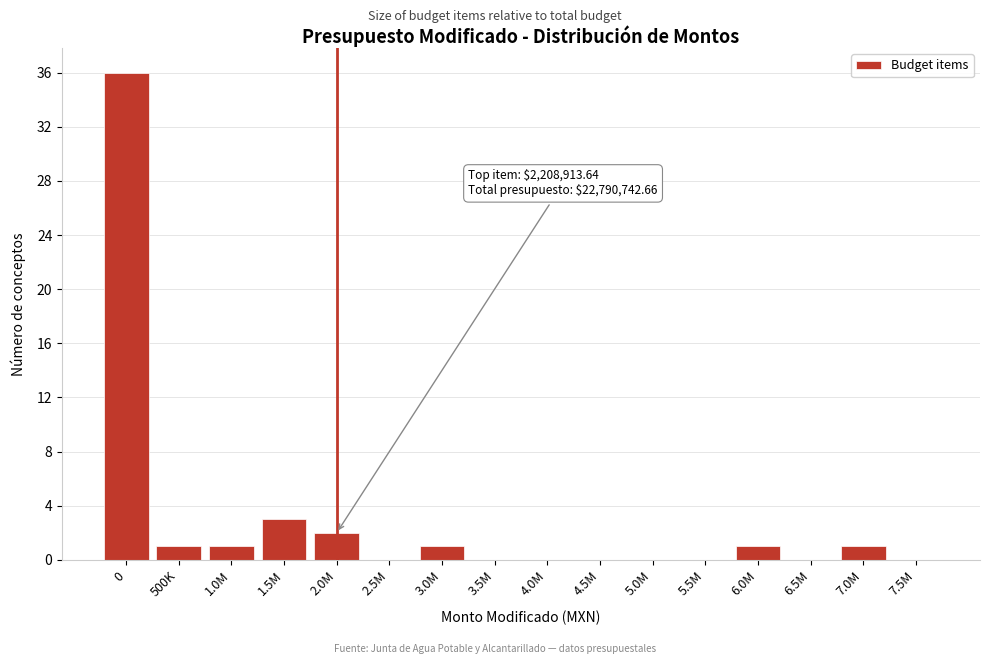

Reading left to right, what are all the values shown in this chart?

0=36	500K=1	1.0M=1	1.5M=3	2.0M=2	2.5M=0	3.0M=1	3.5M=0	4.0M=0	4.5M=0	5.0M=0	5.5M=0	6.0M=1	6.5M=0	7.0M=1	7.5M=0